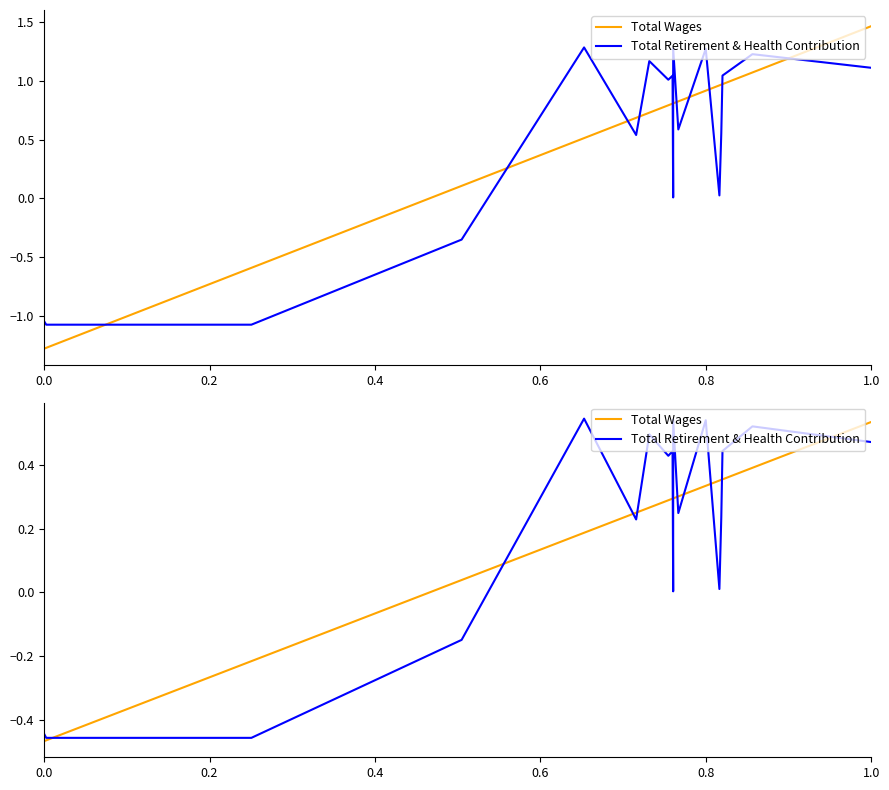

Is this an area chart (filled region under the line)?

No